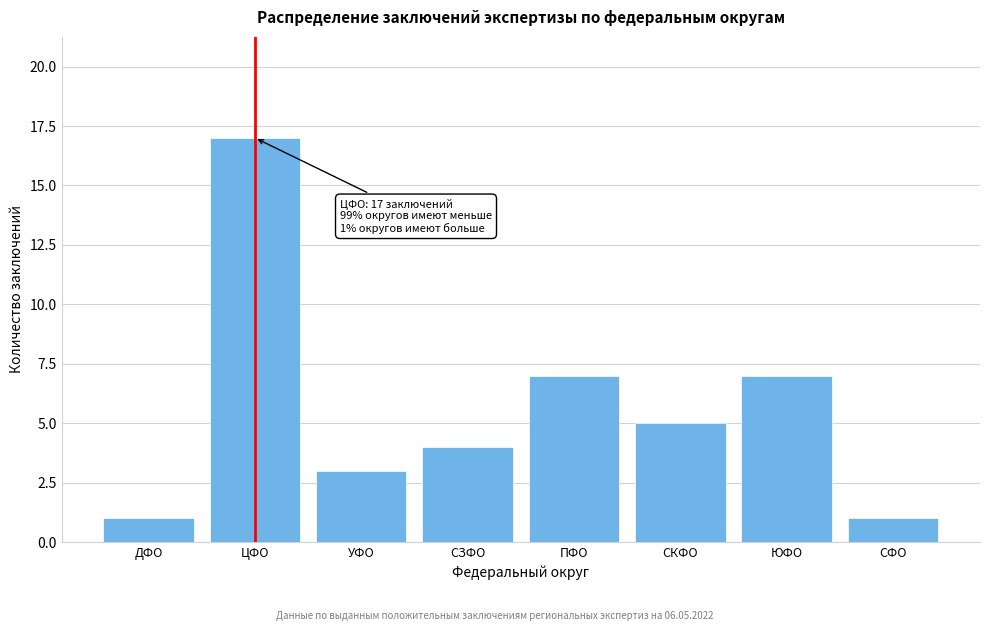

Reading right to left, transcribe all the data shown in this chart.

СФО=1	ЮФО=7	СКФО=5	ПФО=7	СЗФО=4	УФО=3	ЦФО=17	ДФО=1